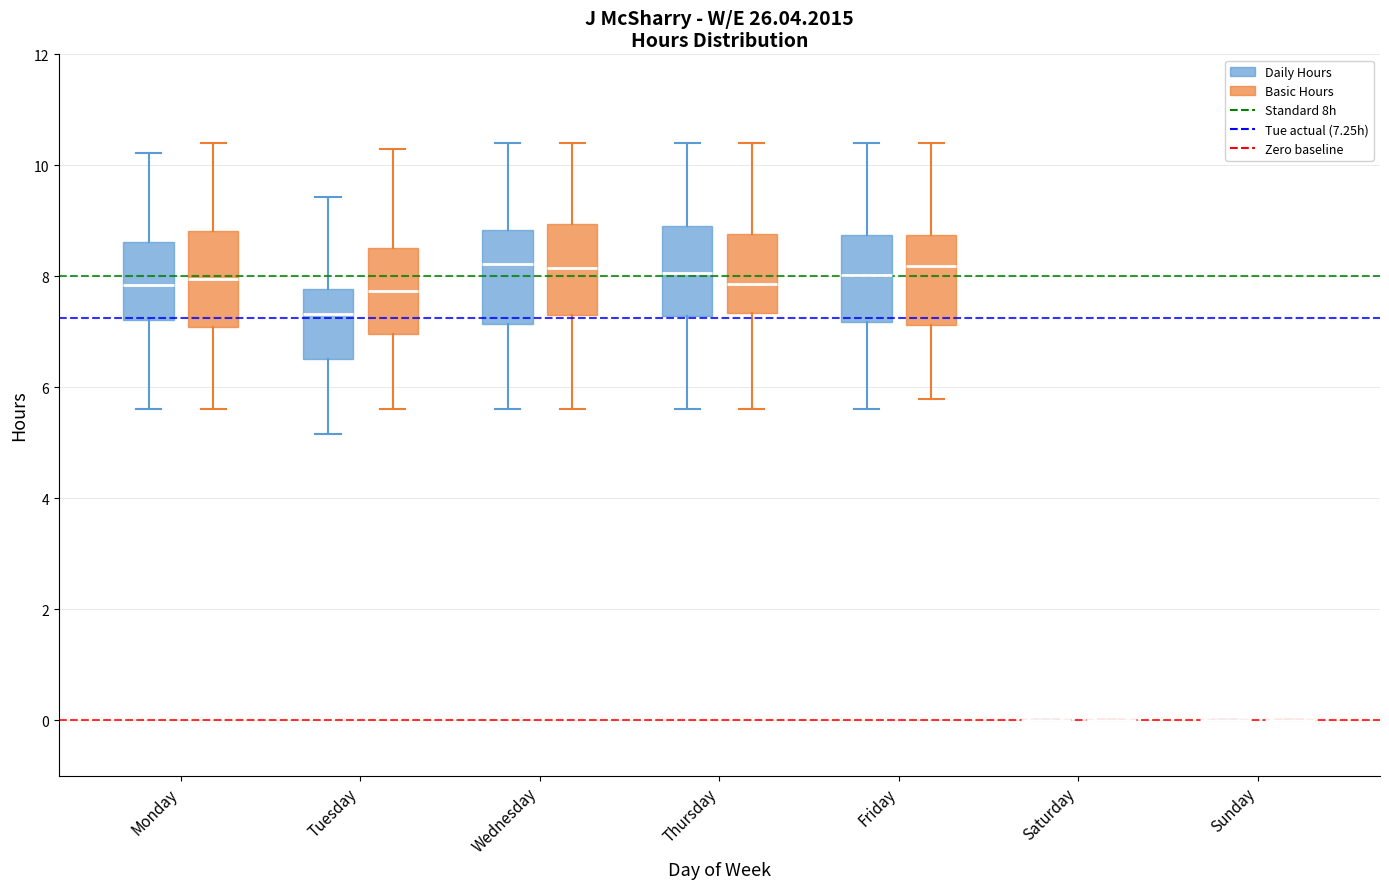

Reading left to right, read every box against the y-axis: the position of its median line, the range the box covers, and the ends of its whiskers. The values are not printed on the chart, so give them approximately, as read against the axis.

Monday (Daily Hours): median 7.8, box 7.2 to 8.6, whiskers 5.6 to 10.2
Monday (Basic Hours): median 8.0, box 7.0 to 8.8, whiskers 5.6 to 10.4
Tuesday (Daily Hours): median 7.4, box 6.6 to 7.8, whiskers 5.2 to 9.4
Tuesday (Basic Hours): median 7.8, box 7.0 to 8.6, whiskers 5.6 to 10.2
Wednesday (Daily Hours): median 8.2, box 7.2 to 8.8, whiskers 5.6 to 10.4
Wednesday (Basic Hours): median 8.2, box 7.4 to 9.0, whiskers 5.6 to 10.4
Thursday (Daily Hours): median 8.0, box 7.2 to 9.0, whiskers 5.6 to 10.4
Thursday (Basic Hours): median 7.8, box 7.4 to 8.8, whiskers 5.6 to 10.4
Friday (Daily Hours): median 8.0, box 7.2 to 8.8, whiskers 5.6 to 10.4
Friday (Basic Hours): median 8.2, box 7.2 to 8.8, whiskers 5.8 to 10.4
Saturday (Daily Hours): box collapsed to a line at 0.0, whiskers 0.0 to 0.0
Saturday (Basic Hours): box collapsed to a line at 0.0, whiskers 0.0 to 0.0
Sunday (Daily Hours): box collapsed to a line at 0.0, whiskers 0.0 to 0.0
Sunday (Basic Hours): box collapsed to a line at 0.0, whiskers 0.0 to 0.0